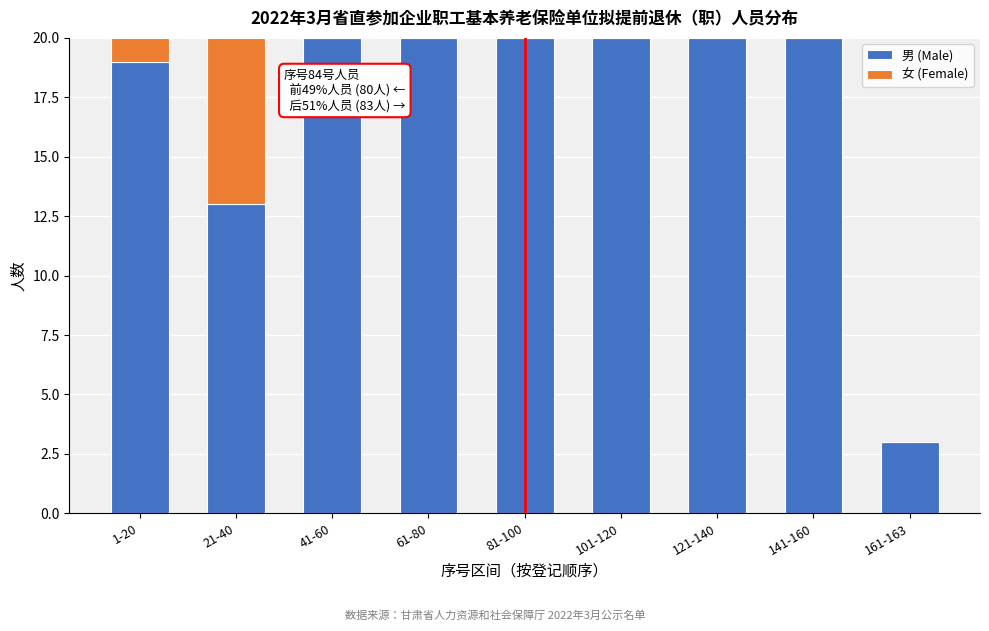

Reading right to left, transcribe the values for 男 (Male).

161-163=3	141-160=20	121-140=20	101-120=20	81-100=20	61-80=20	41-60=20	21-40=13	1-20=19